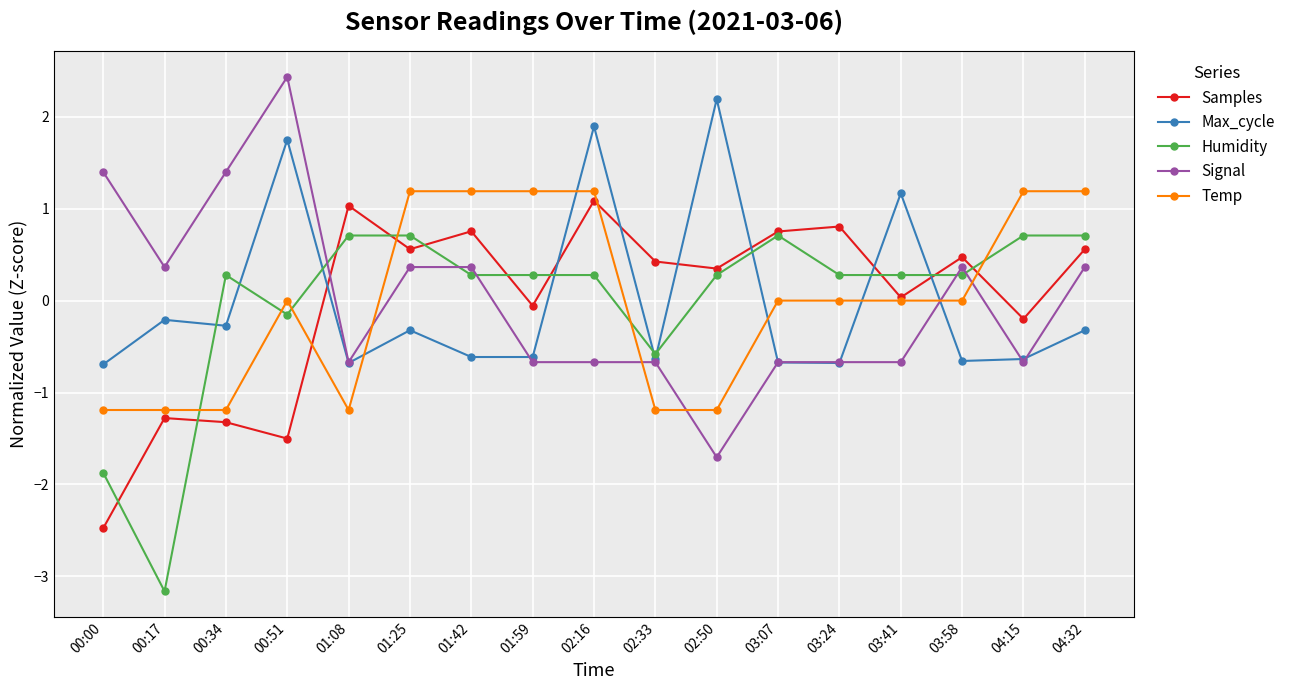

Does the chart display data point markers on the line(s)?

Yes